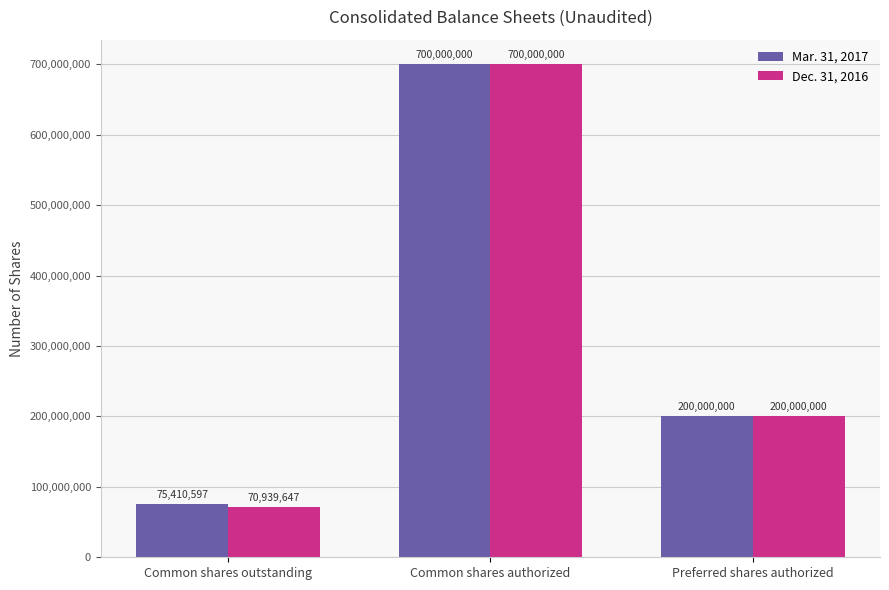

What is the value of the Mar. 31, 2017 bar at the 3rd from the left?

200000000